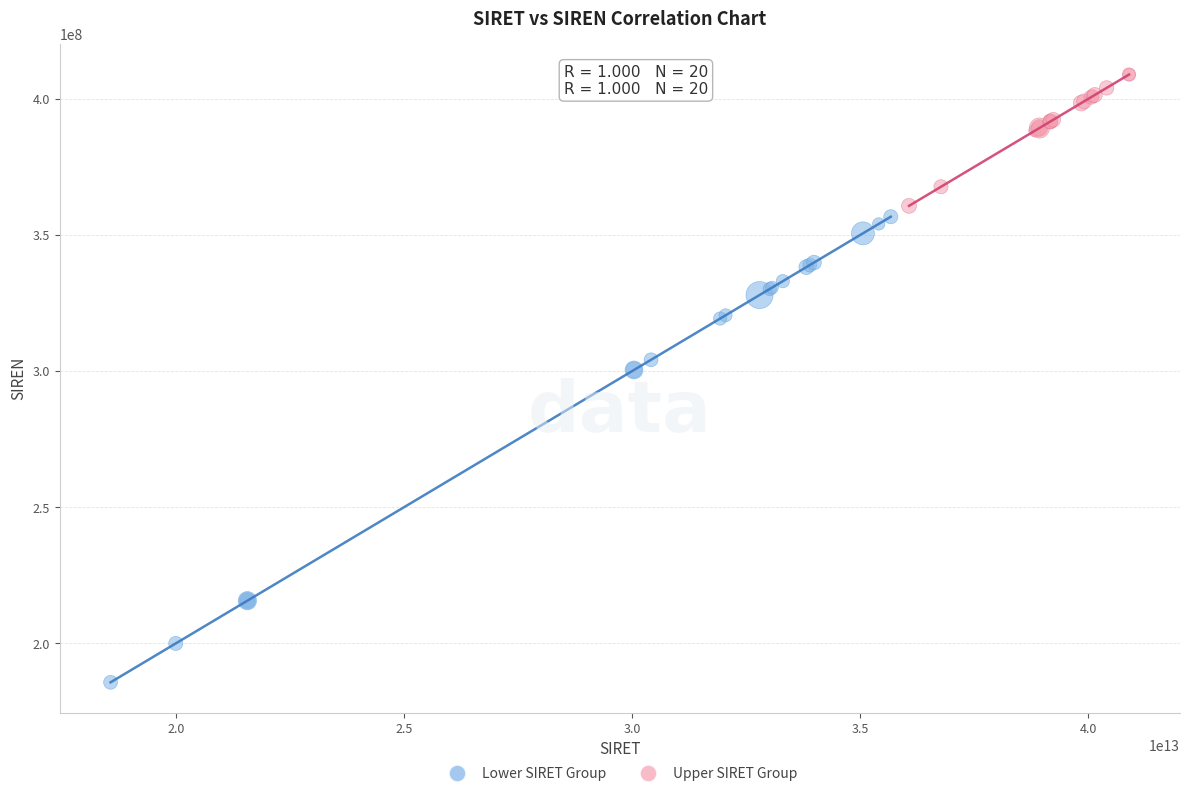

Which series reaches the minimum Y coordinate?

Lower SIRET Group